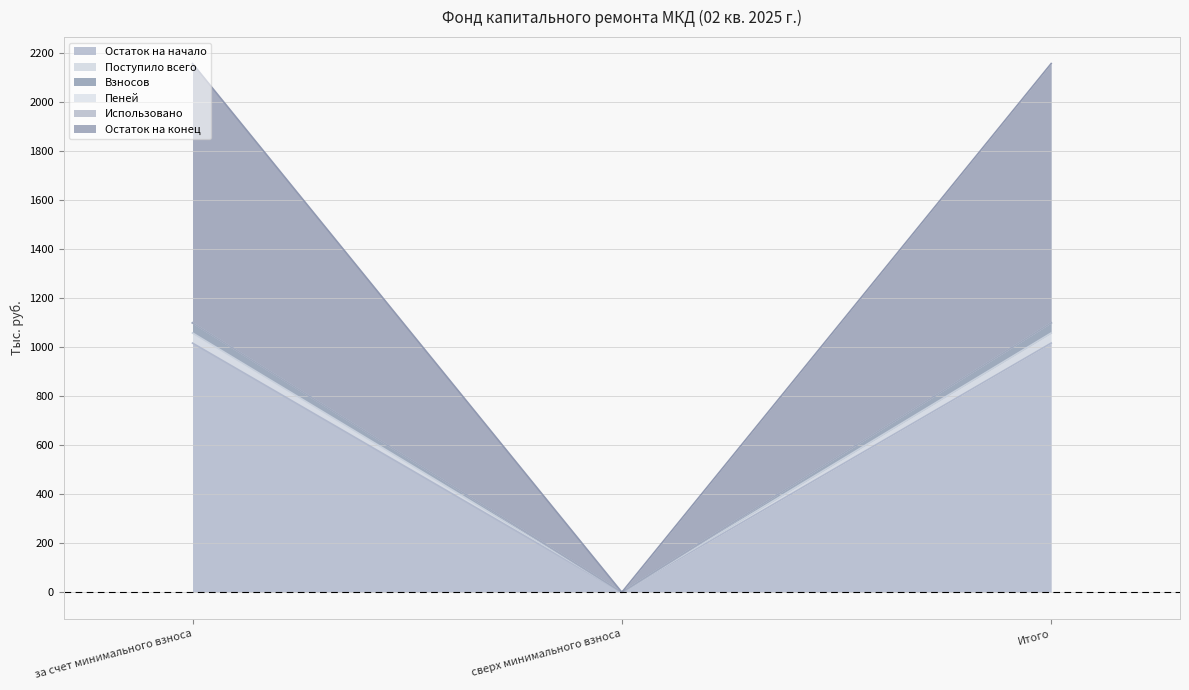

What is the maximum value for Остаток на начало?

1015.9